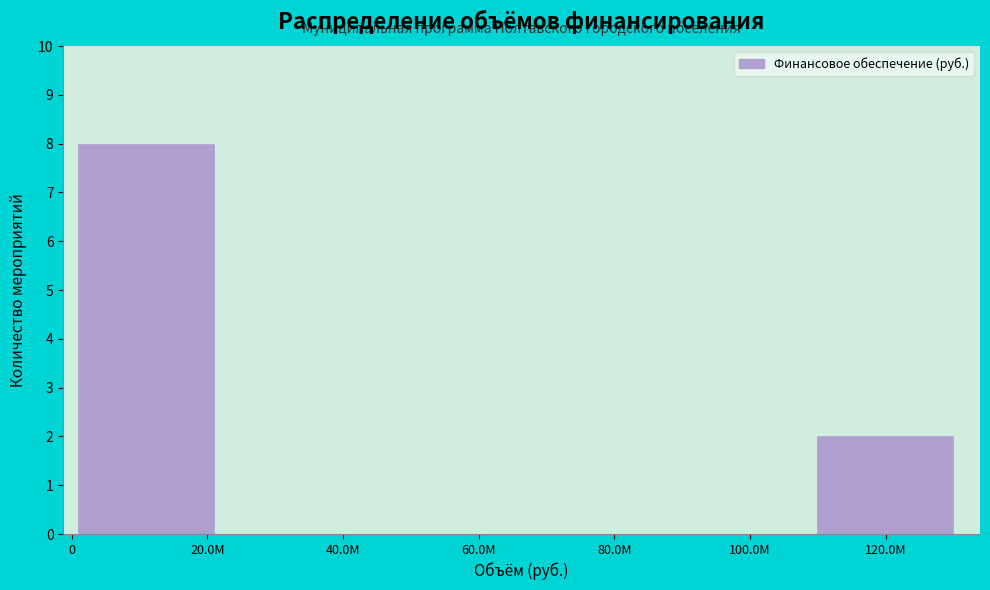

Reading left to right, what are all the values shown in this chart?

20.0М=8	40.0М=0	60.0М=0	80.0М=0	100.0М=0	120.0М=2